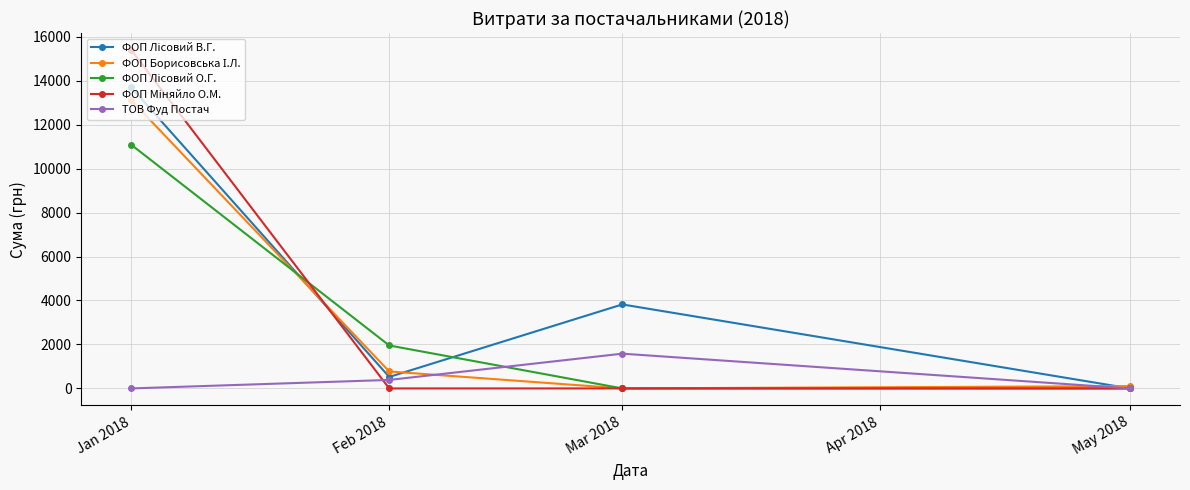

What position from the left is Jan 2018?

1